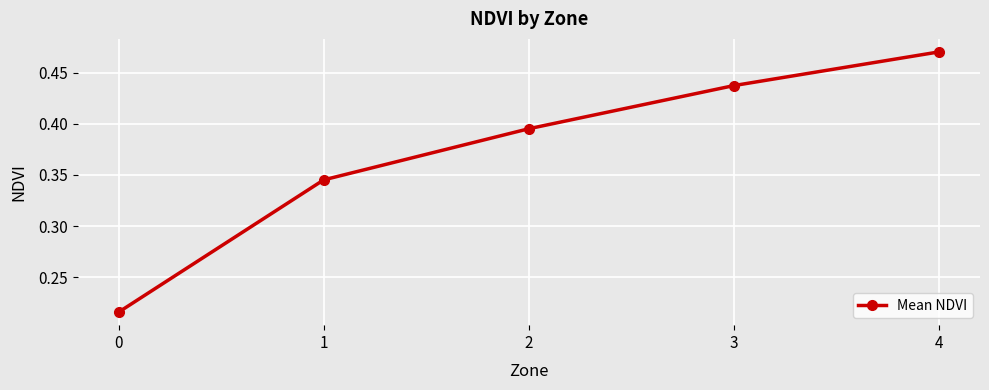

Is it true that the value at 4 is 0.7?

False